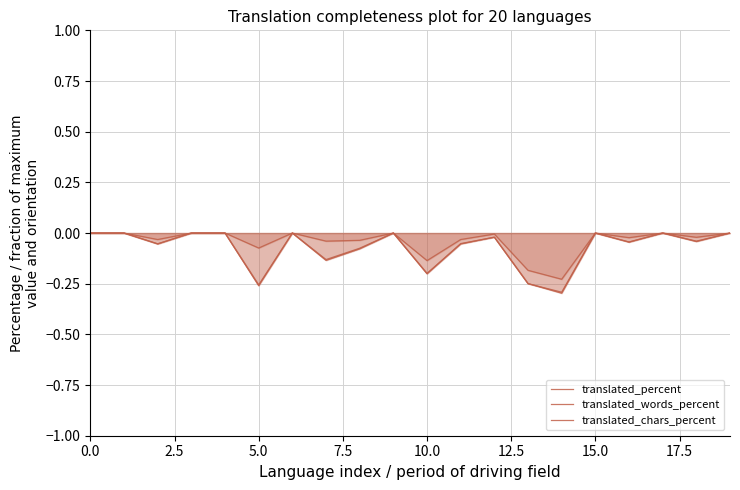

Which label corresponds to the smallest value in the chart?

14